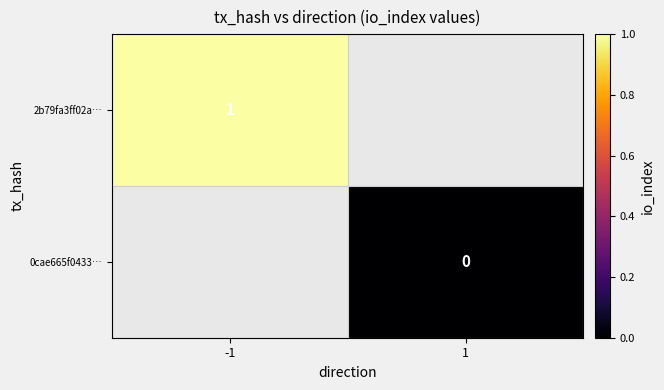

Is the value of 0cae665f0433… at 1 greater than the value of 2b79fa3ff02a… at -1?

No